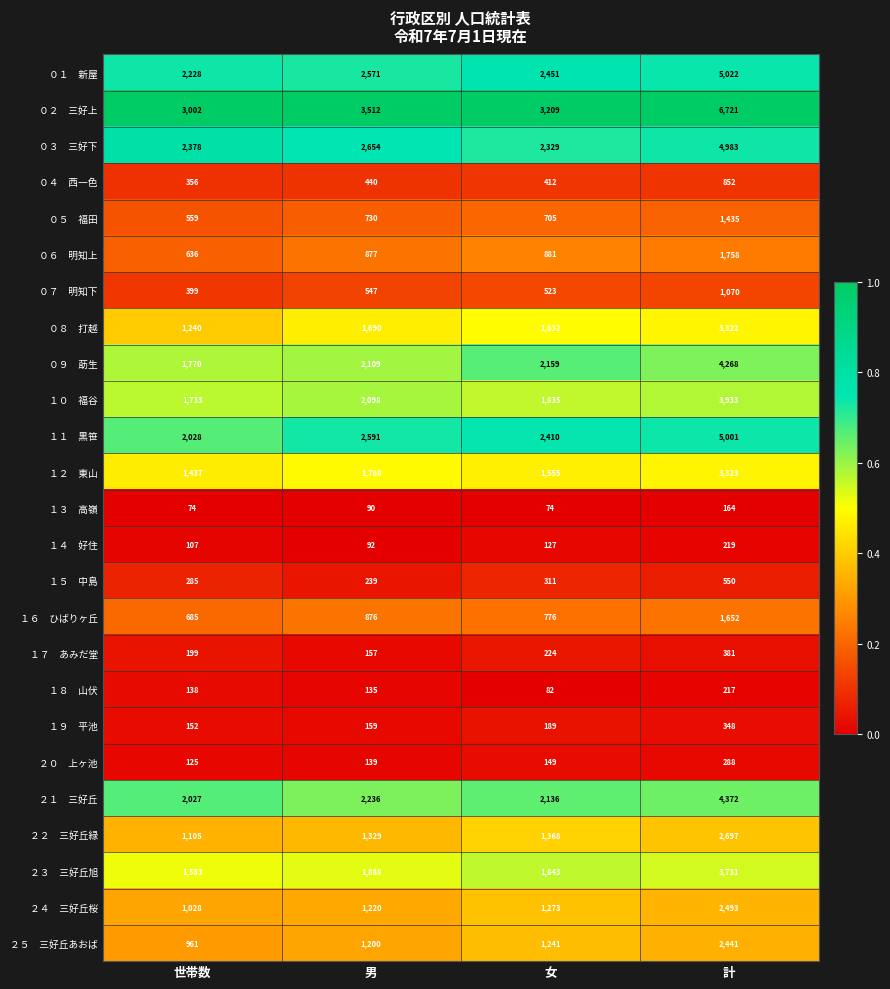

What is the greatest value displayed?

6721